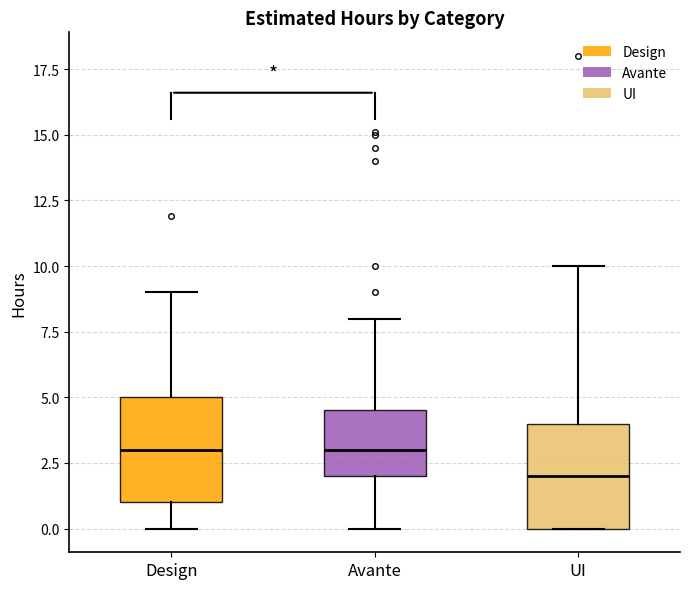

Reading left to right, read every box against the y-axis: the position of its median line, the range the box covers, and the ends of its whiskers. The values are not printed on the chart, so give them approximately, as read against the axis.

Design: median 3.0, box 1.0 to 5.0, whiskers 0.0 to 9.0
Avante: median 3.0, box 2.0 to 4.5, whiskers 0.0 to 8.0
UI: median 2.0, box 0.0 to 4.0, whiskers 0.0 to 10.0